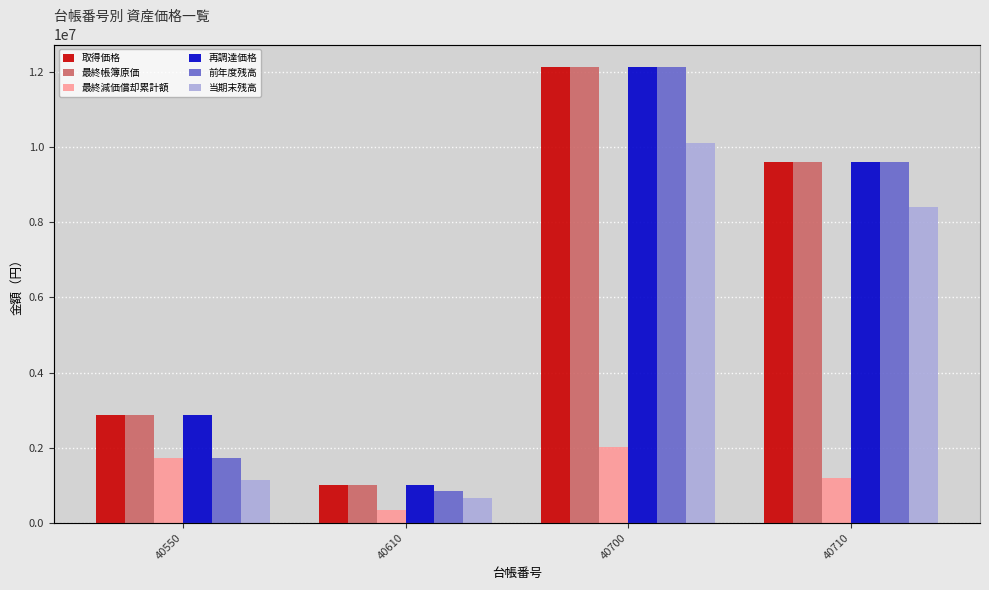

Where does the 再調達価格 series first go above 9597500?

40700